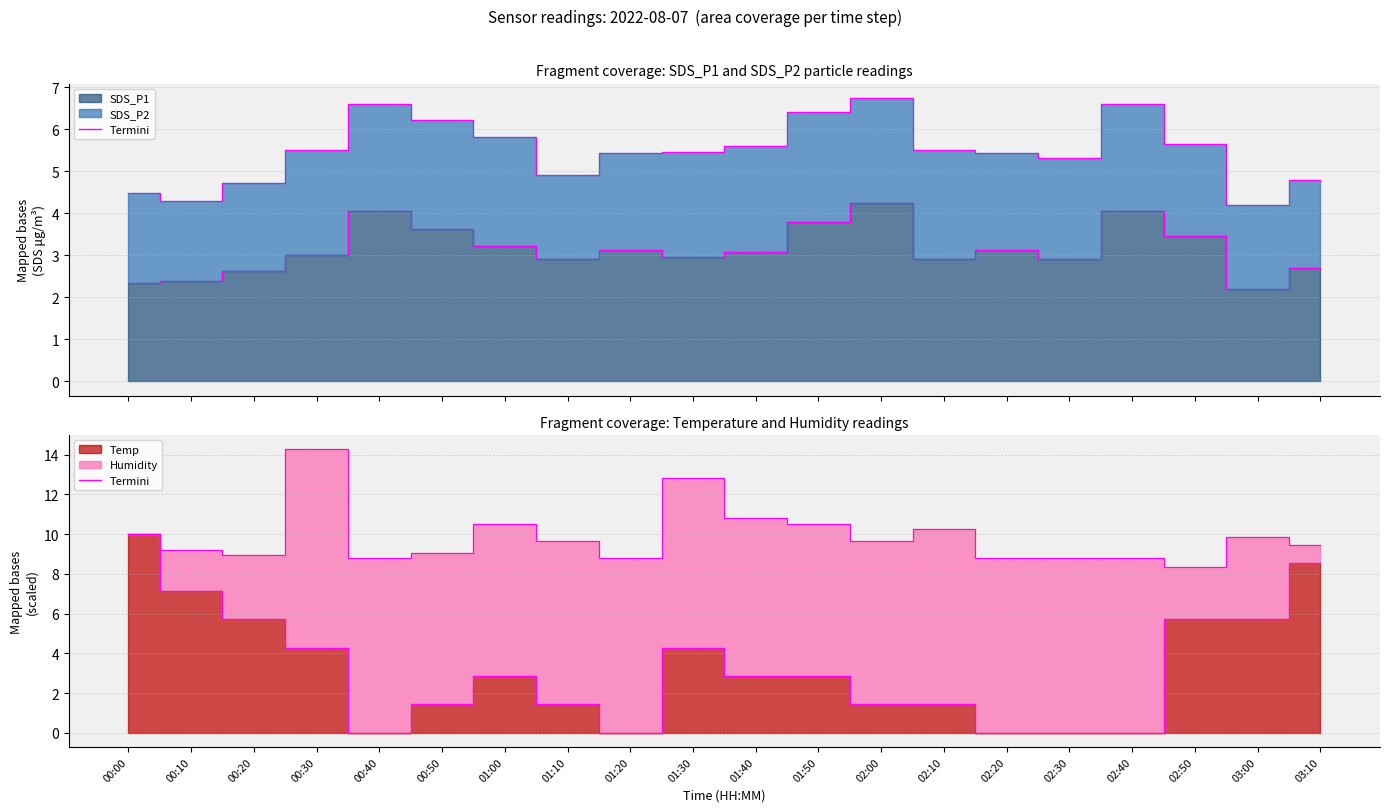

Which category has the highest value in the SDS_P1 series?

02:00